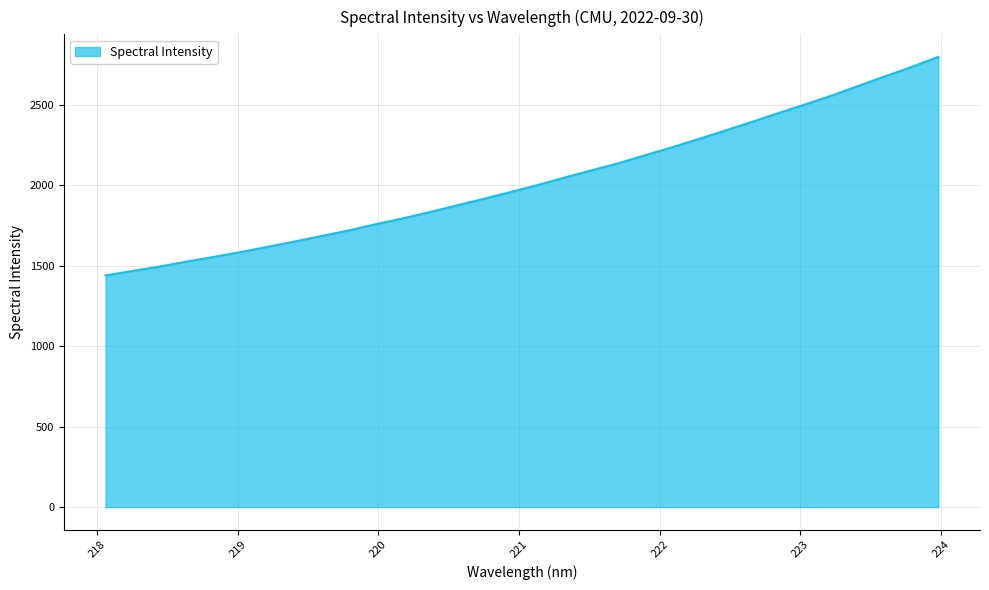

List the labels in order of value, smallest first.

218.0596, 218.2508, 218.442, 218.6332, 218.8244, 219.0156, 219.2067, 219.3979, 219.589, 219.7801, 219.9712, 220.1623, 220.3533, 220.5444, 220.7354, 220.9264, 221.1174, 221.3083, 221.4993, 221.6902, 221.8812, 222.0721, 222.263, 222.4538, 222.6447, 222.8355, 223.0264, 223.2172, 223.408, 223.5987, 223.7895, 223.9802